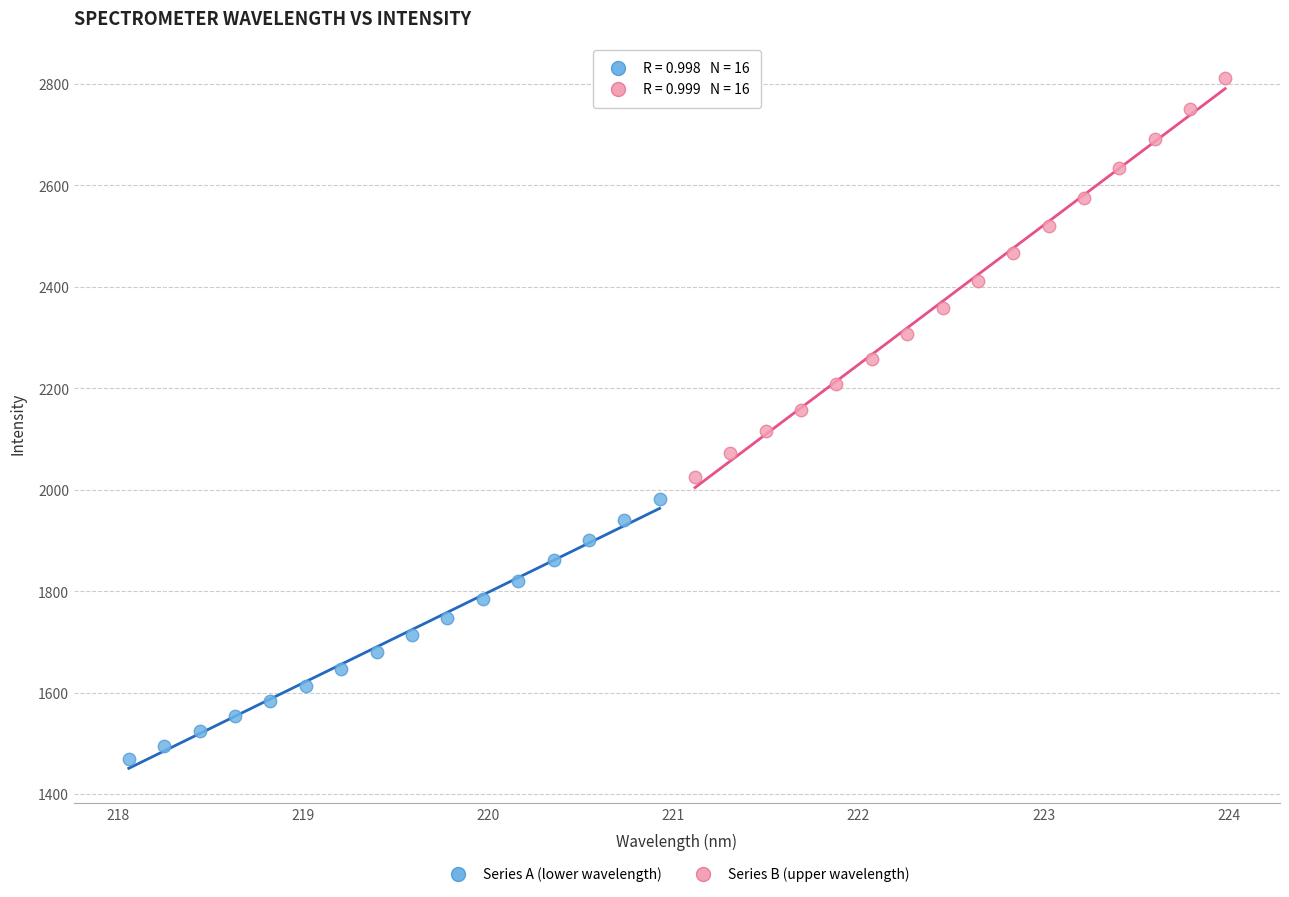

Which series reaches the minimum Y coordinate?

Series A (lower wavelength)